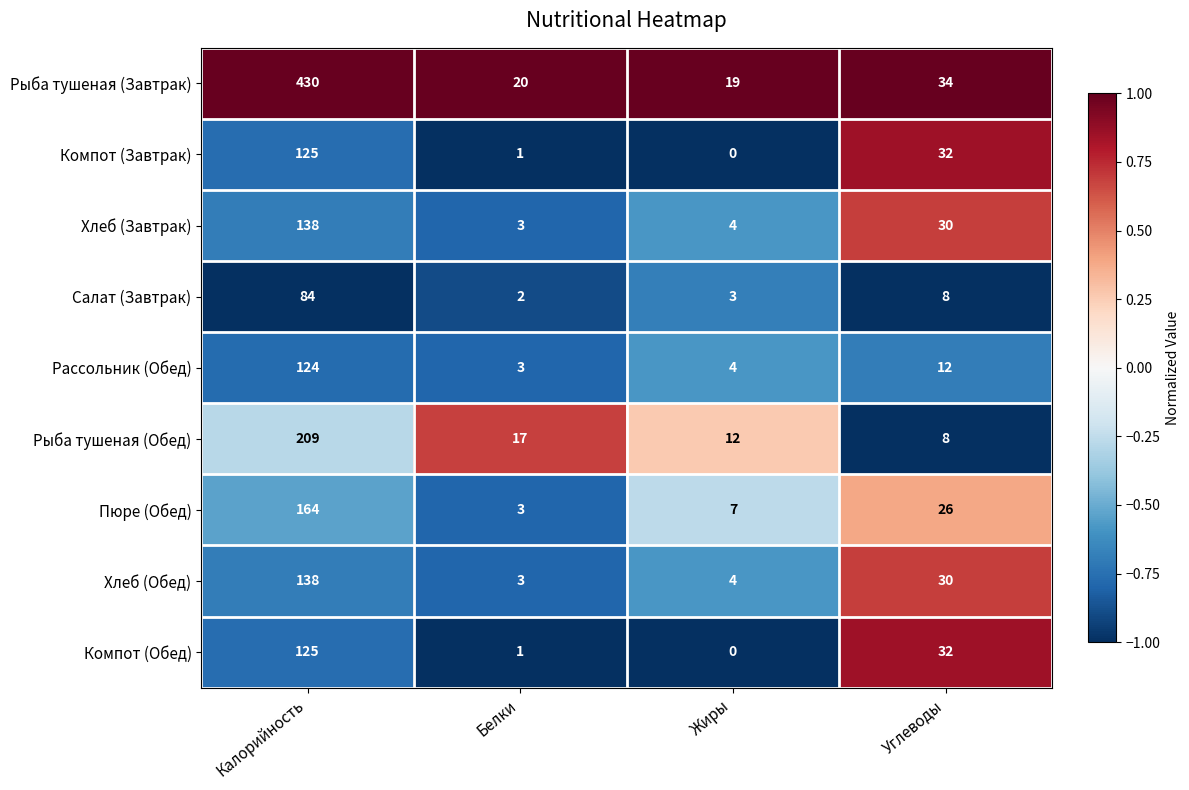

What is the smallest value displayed?

0